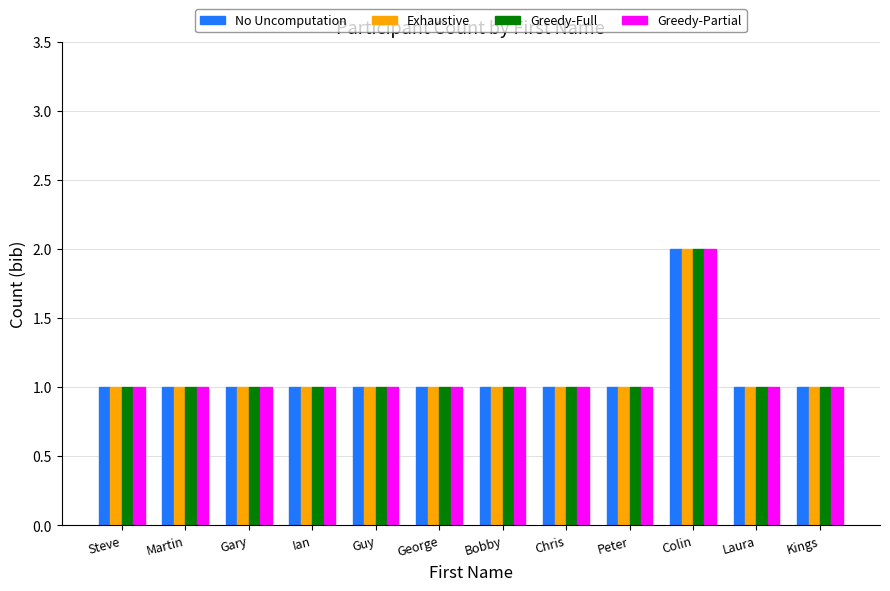

How many groups of bars are there?

12